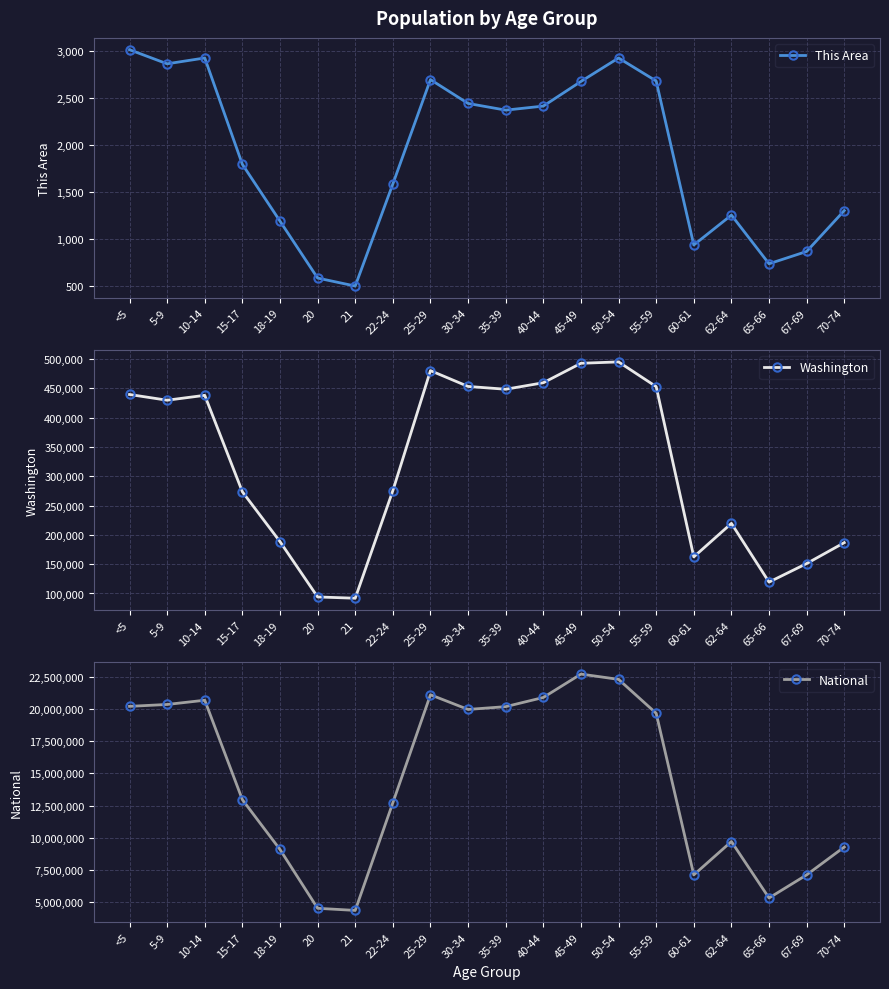

How many interior local peaks does the This Area series have?

4